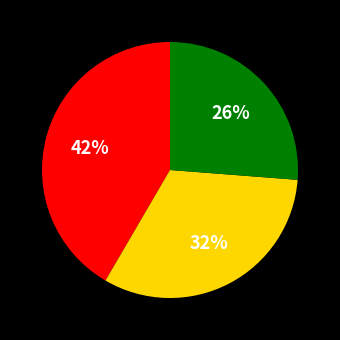

Does any single category account for the majority?

No